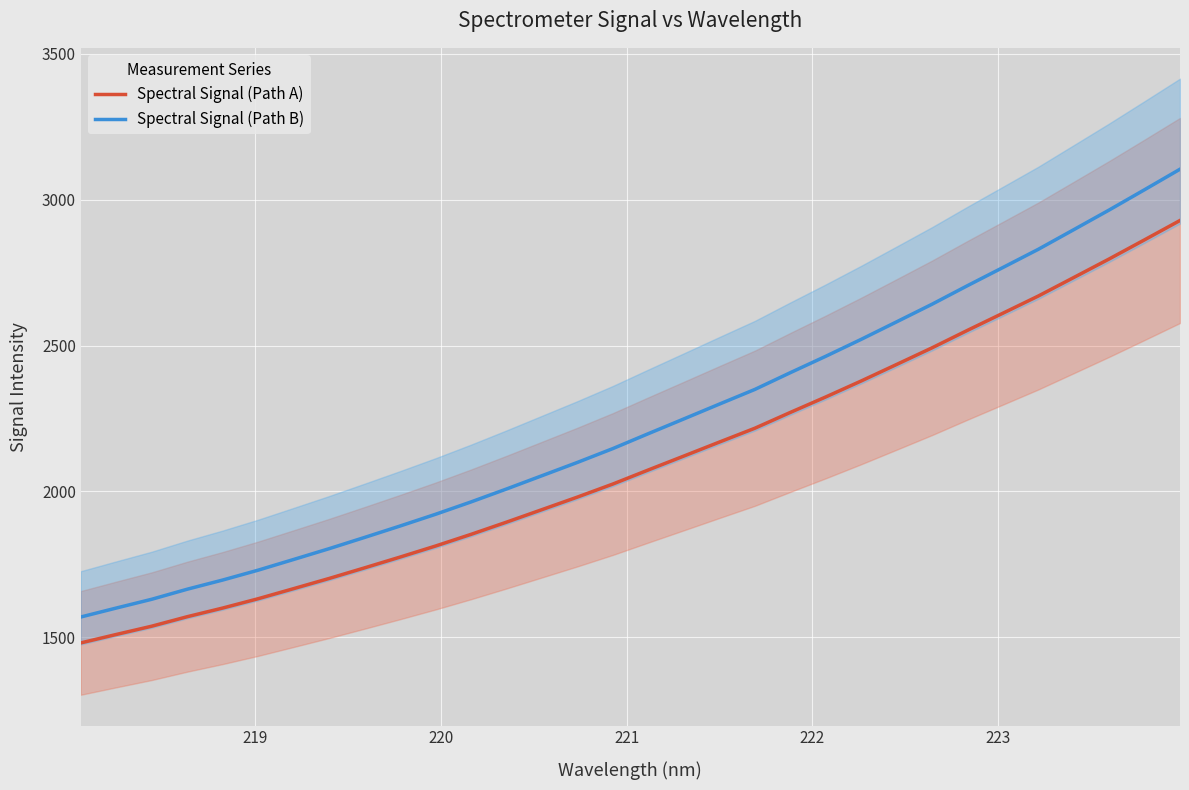

Reading left to right, transcribe all the data shown in this chart.

Spectral Signal (Path A): 1480.7	1509.6	1538.0	1570.5	1600.3	1632.2	1666.8	1701.7	1738.1	1775.0	1812.9	1852.9	1894.7	1937.7	1980.8	2025.5	2073.7	2121.3	2169.2	2216.5	2270.7	2323.7	2378.5	2435.1	2492.1	2552.1	2610.8	2669.8	2733.2	2796.8	2862.5	2928.7
Spectral Signal (Path B): 1569.5	1600.2	1630.3	1664.8	1696.3	1730.2	1766.8	1803.8	1842.4	1881.5	1921.7	1964.1	2008.4	2054.0	2099.6	2147.0	2198.1	2248.6	2299.3	2349.5	2407.0	2463.2	2521.2	2581.3	2641.7	2705.2	2767.5	2830.0	2897.2	2964.6	3034.2	3104.5